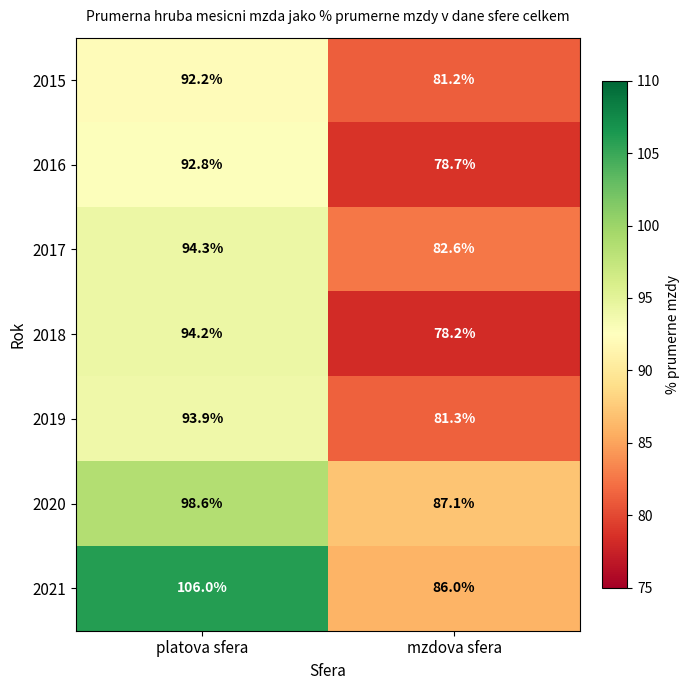

Between platova sfera and mzdova sfera, which series saw the biggest shift?

2021